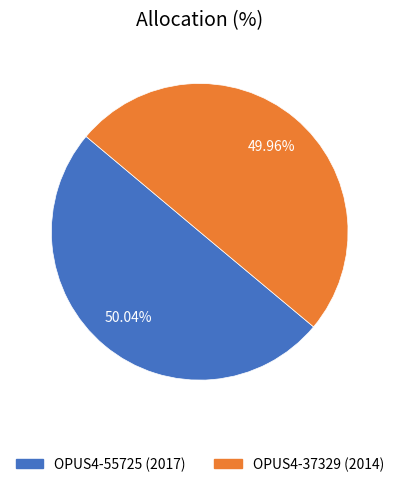

To the nearest percent, what is the average slice percentage?

50%